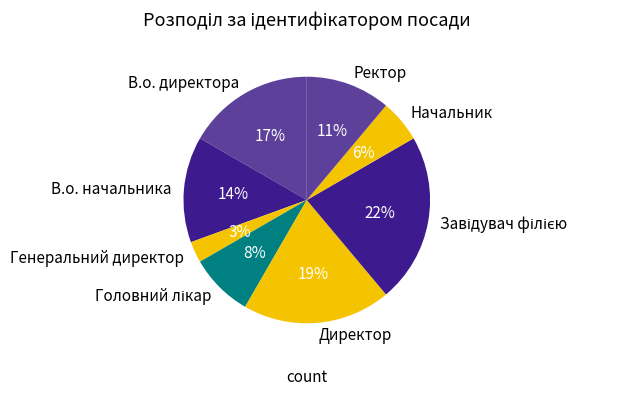

Is it true that В.о. директора is 17% of the pie?

True